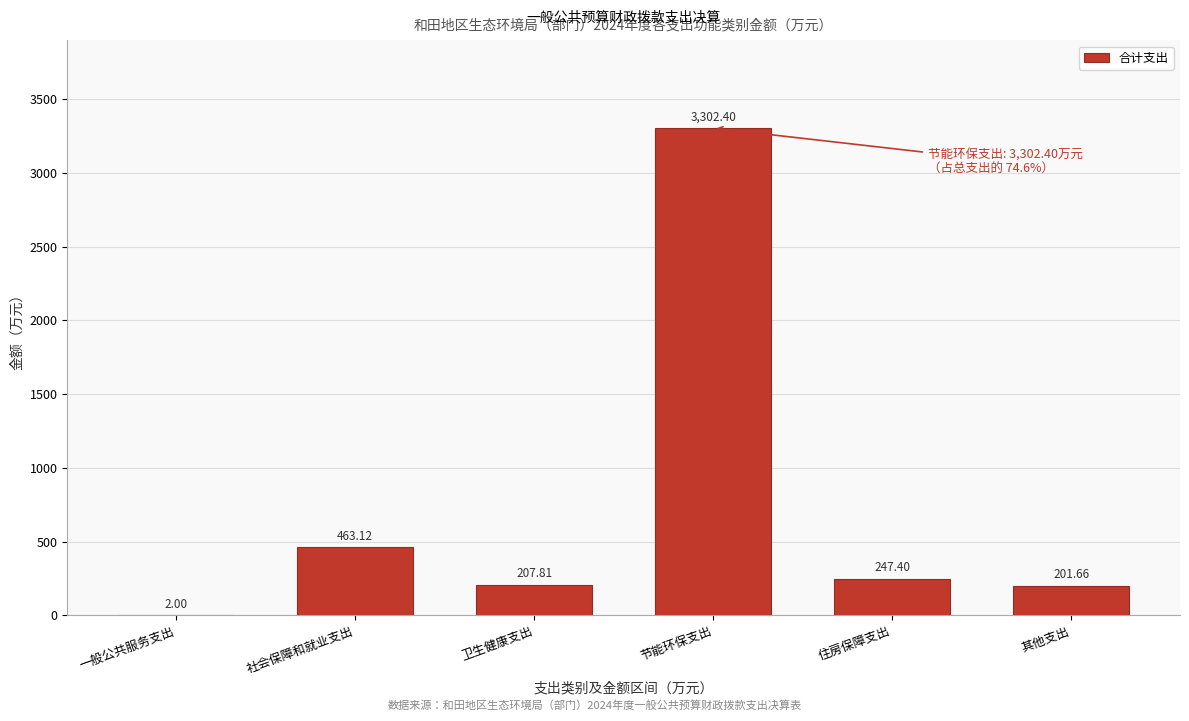

At which label is the value closest to 1652?

社会保障和就业支出